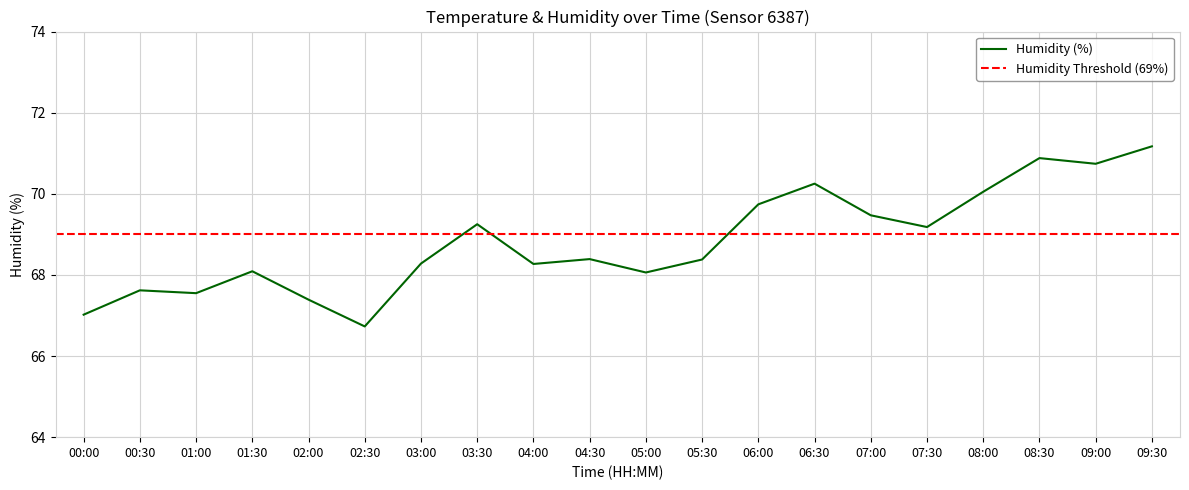

At which label is the value closest to 68?

05:00